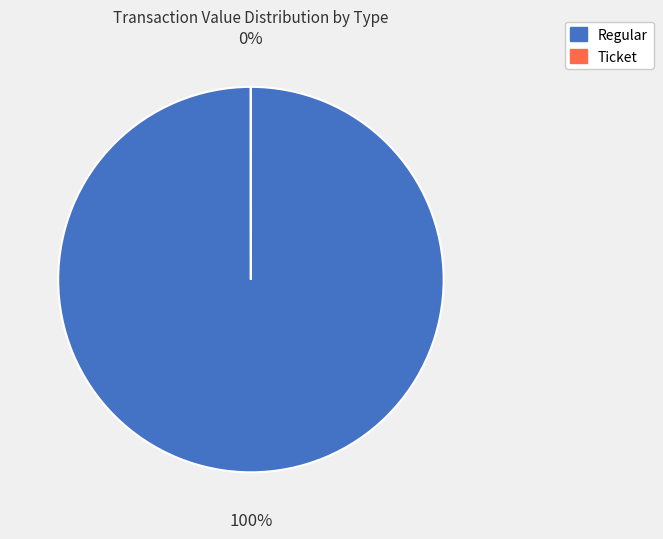

The Ticket slice represents 0% of the pie. True or false?

True